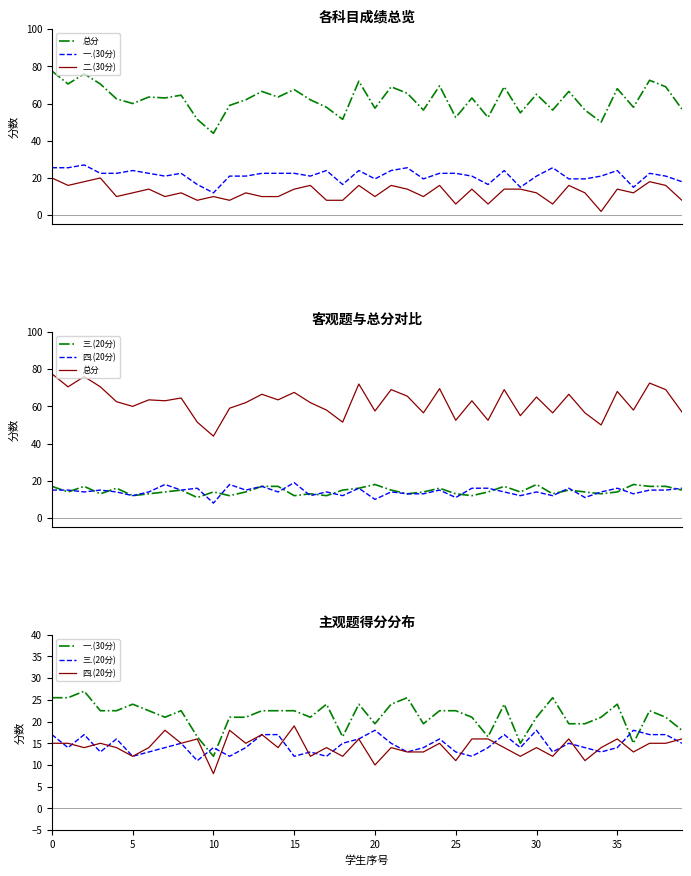

What is the total value across all series at 30?

127.0